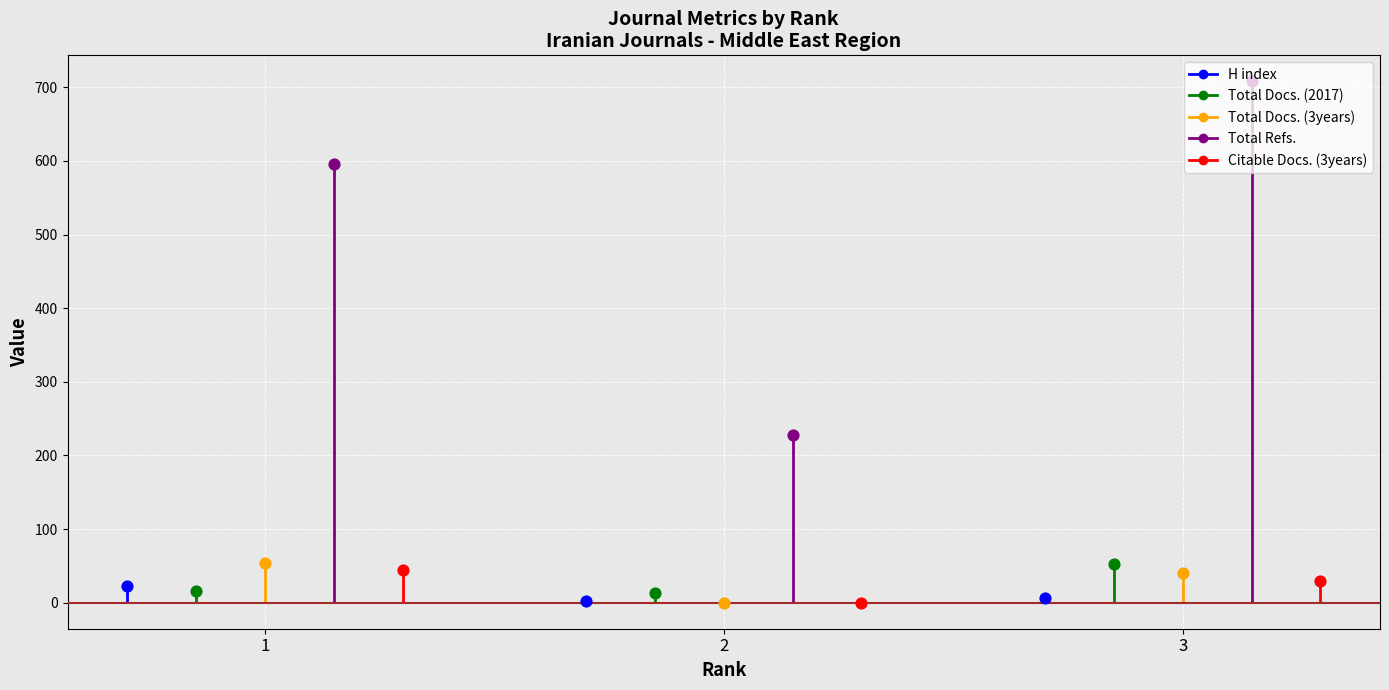

Which series reaches the maximum Y coordinate?

Total Refs.